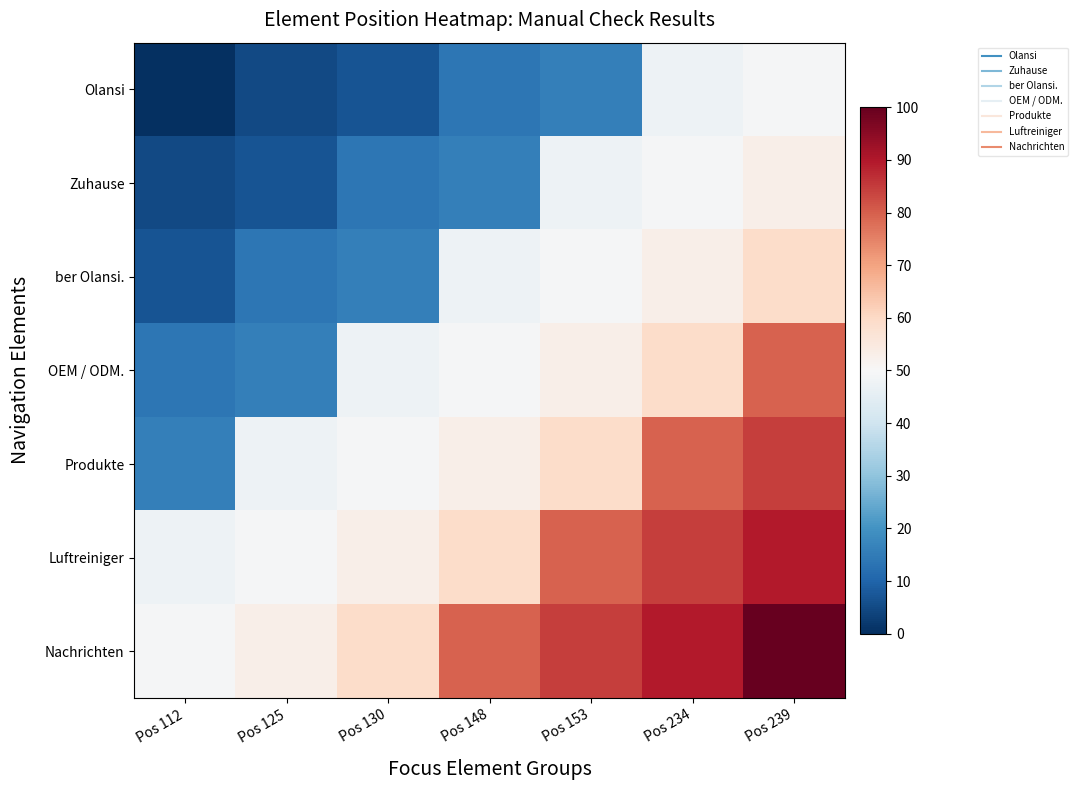

At Pos 130, list the series in order from largest to smallest.

Nachrichten, Luftreiniger, Produkte, OEM / ODM., ber Olansi., Zuhause, Olansi